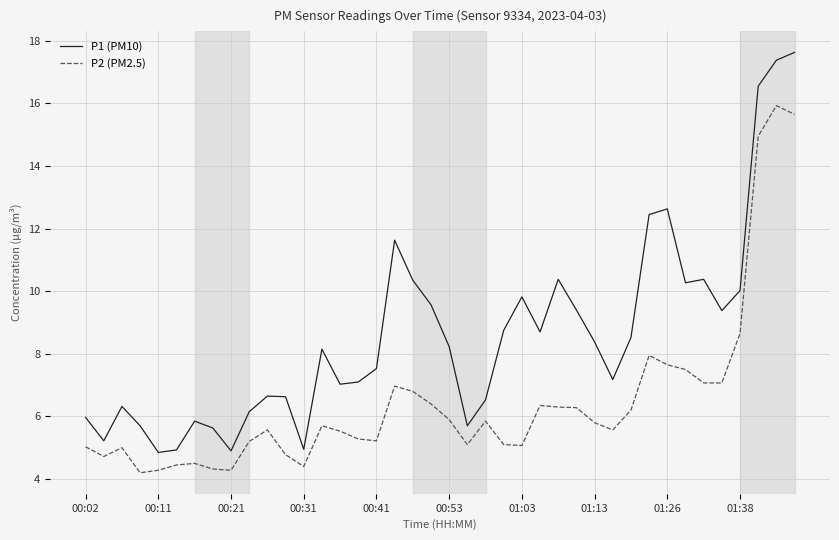

True or false: P2 (PM2.5) and P1 (PM10) intersect in this chart.

False